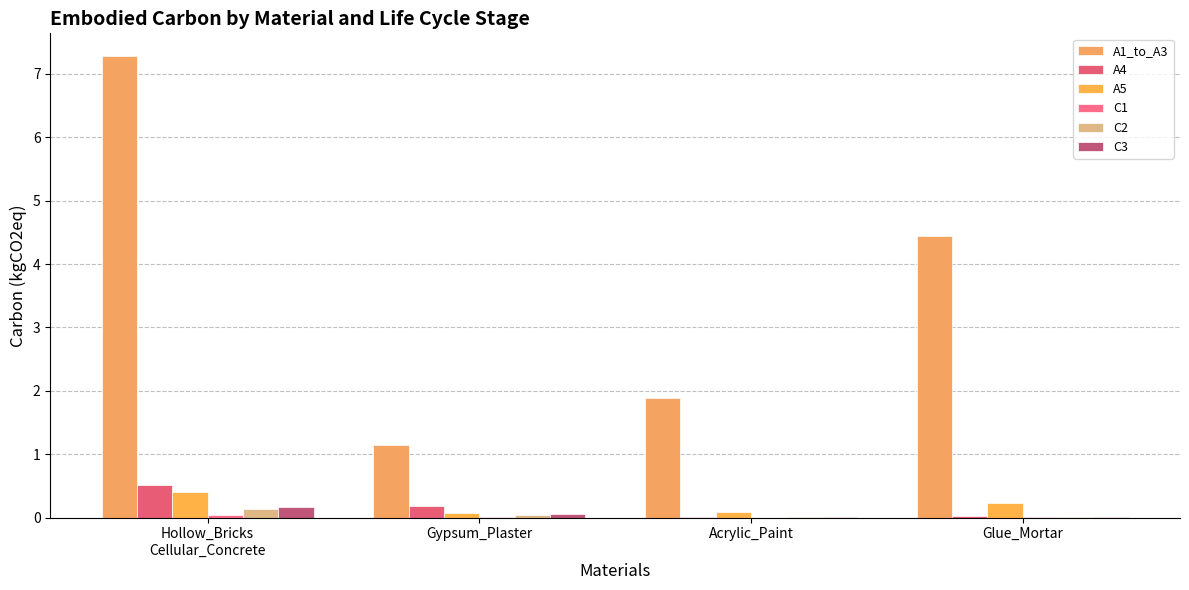

Does the chart contain stacked bars?

No